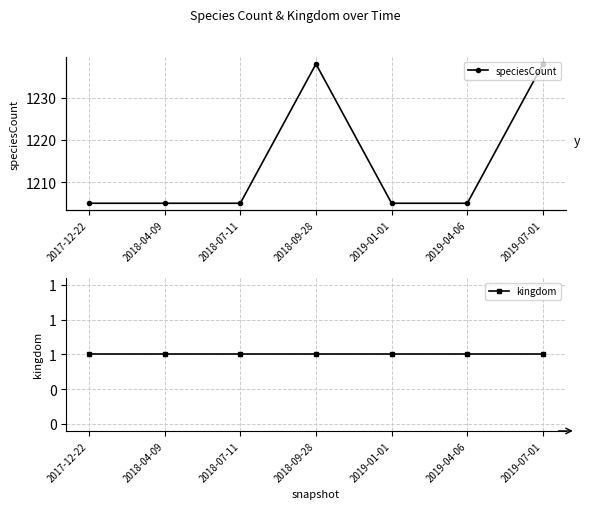

At which category is the sum across all series the highest?

2018-09-28